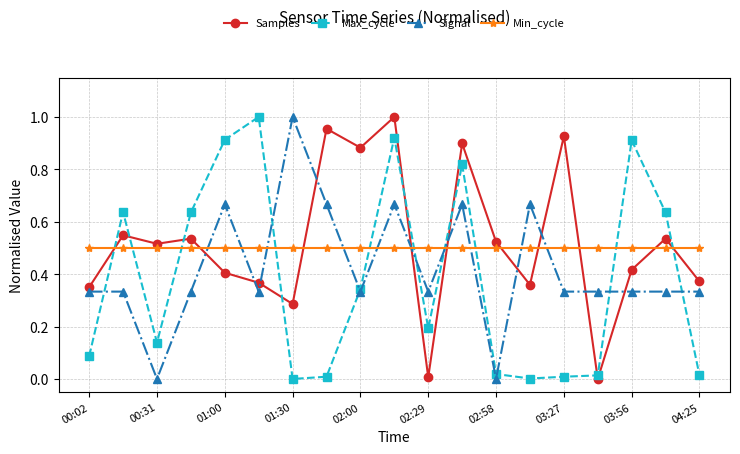

After their last crossing, which series has the higher values: Samples or Min_cycle?

Min_cycle